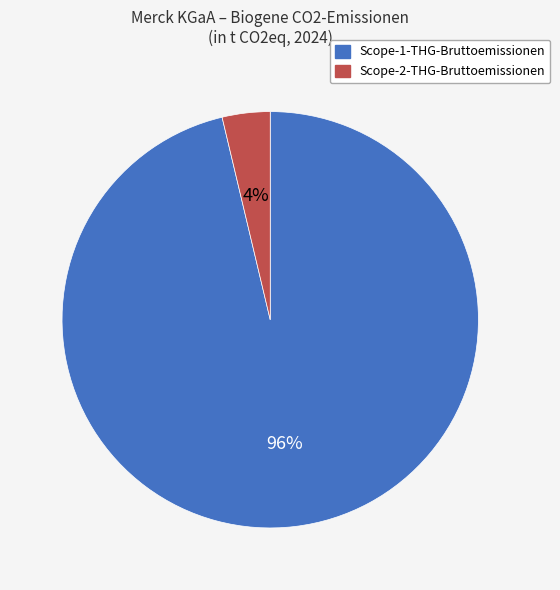

Rank the categories by value from highest to lowest.

Scope-1-THG-Bruttoemissionen, Scope-2-THG-Bruttoemissionen